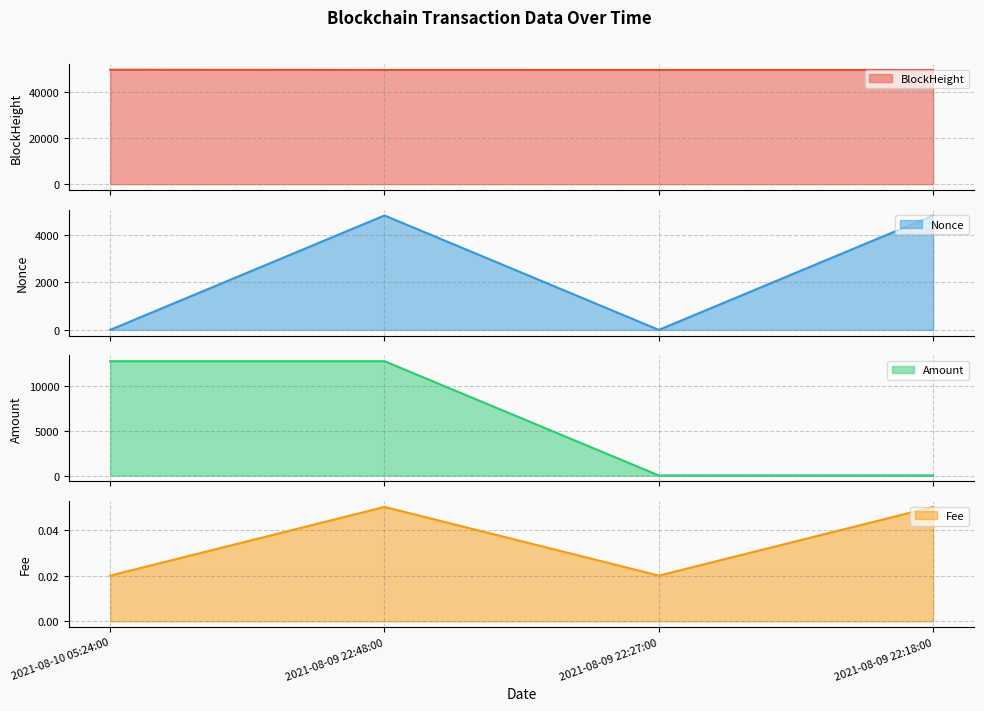

True or false: BlockHeight line has a value of 74338.2 at 2021-08-09 22:18:00.

False